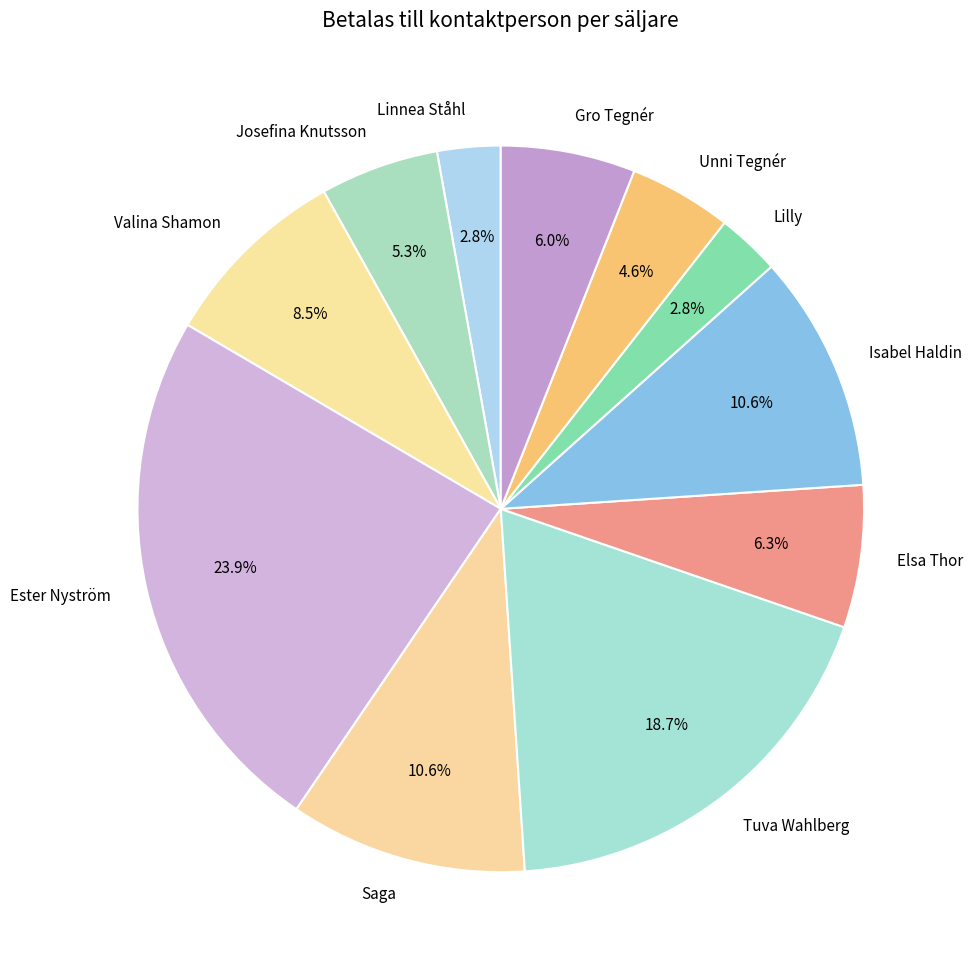

How many segments does this pie chart have?

11